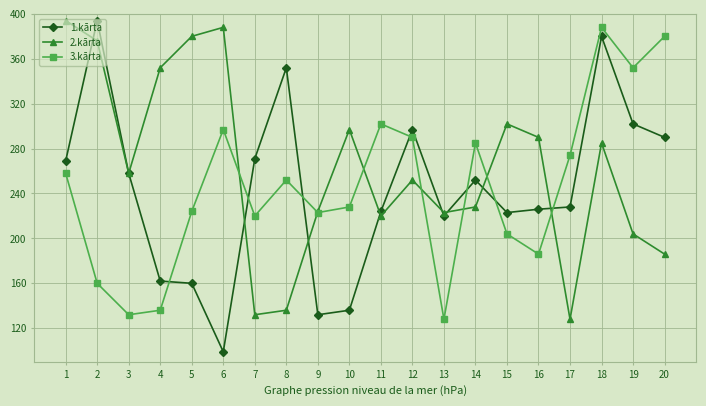

True or false: 3.kārta has a value of 290 at 12.

True